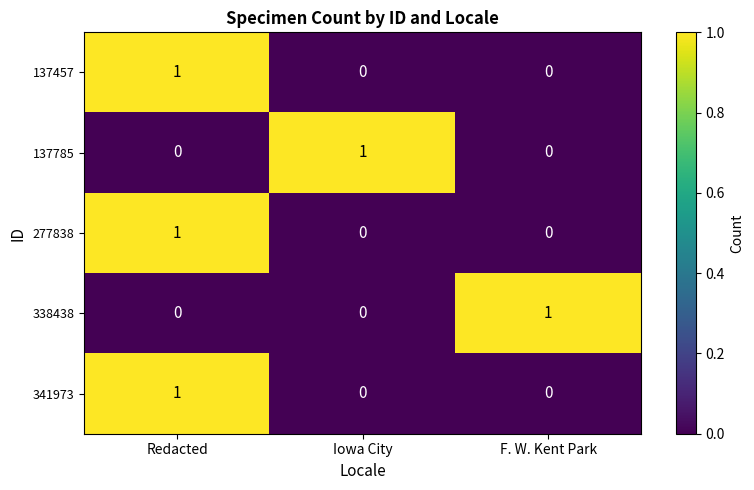

Reading left to right, what are all the values shown in this chart?

137457: Redacted=1	Iowa City=0	F. W. Kent Park=0
137785: Redacted=0	Iowa City=1	F. W. Kent Park=0
277838: Redacted=1	Iowa City=0	F. W. Kent Park=0
338438: Redacted=0	Iowa City=0	F. W. Kent Park=1
341973: Redacted=1	Iowa City=0	F. W. Kent Park=0